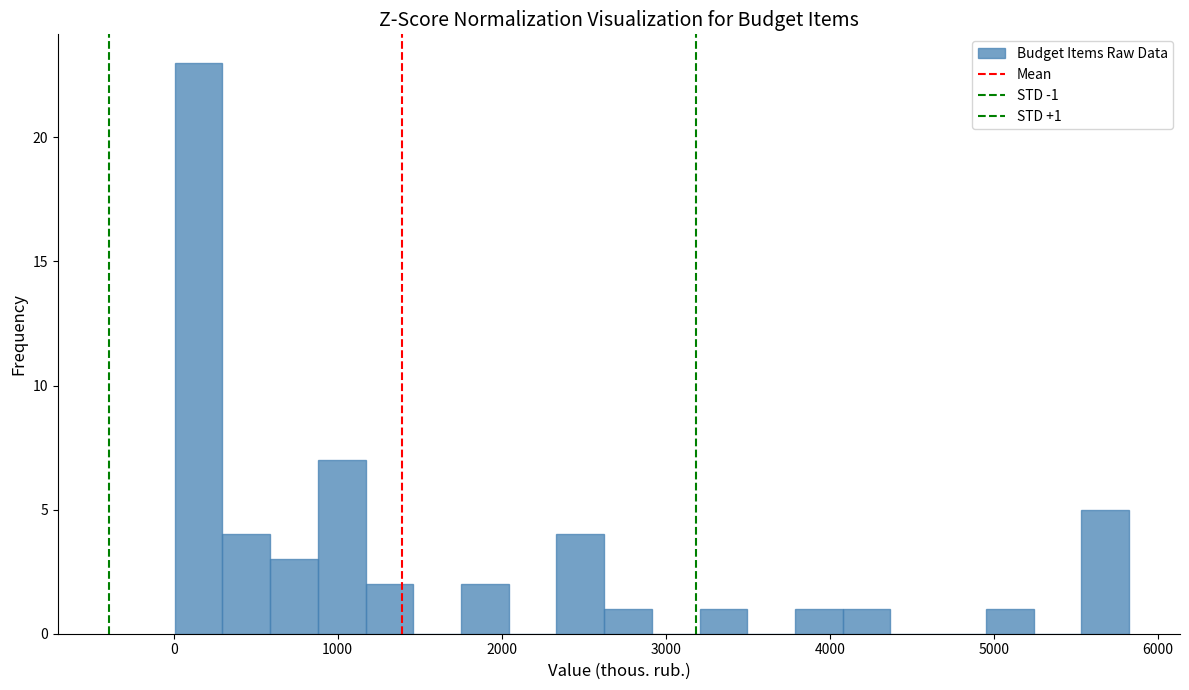

Around what value on the x-axis is the tallest bar? Give the approximate position of its centre, as read against the axis.

200